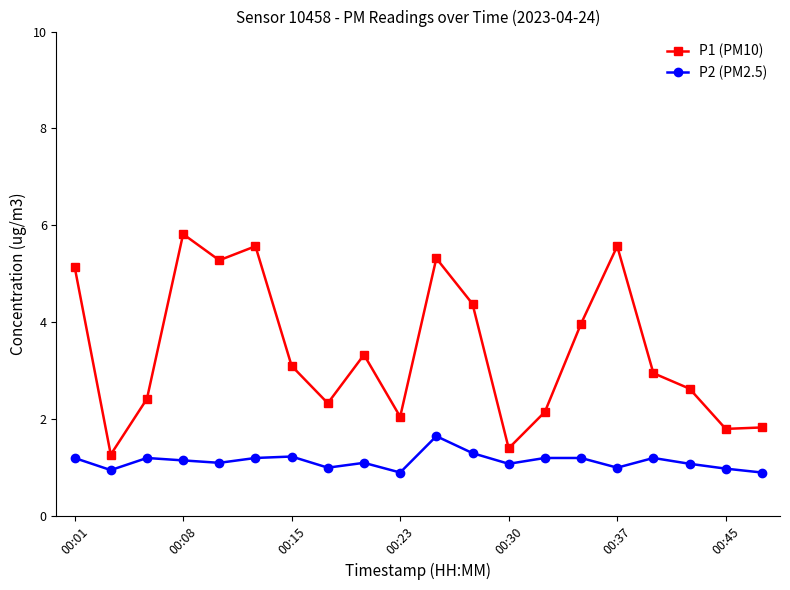

What is the highest value of the P1 (PM10) series?

5.8